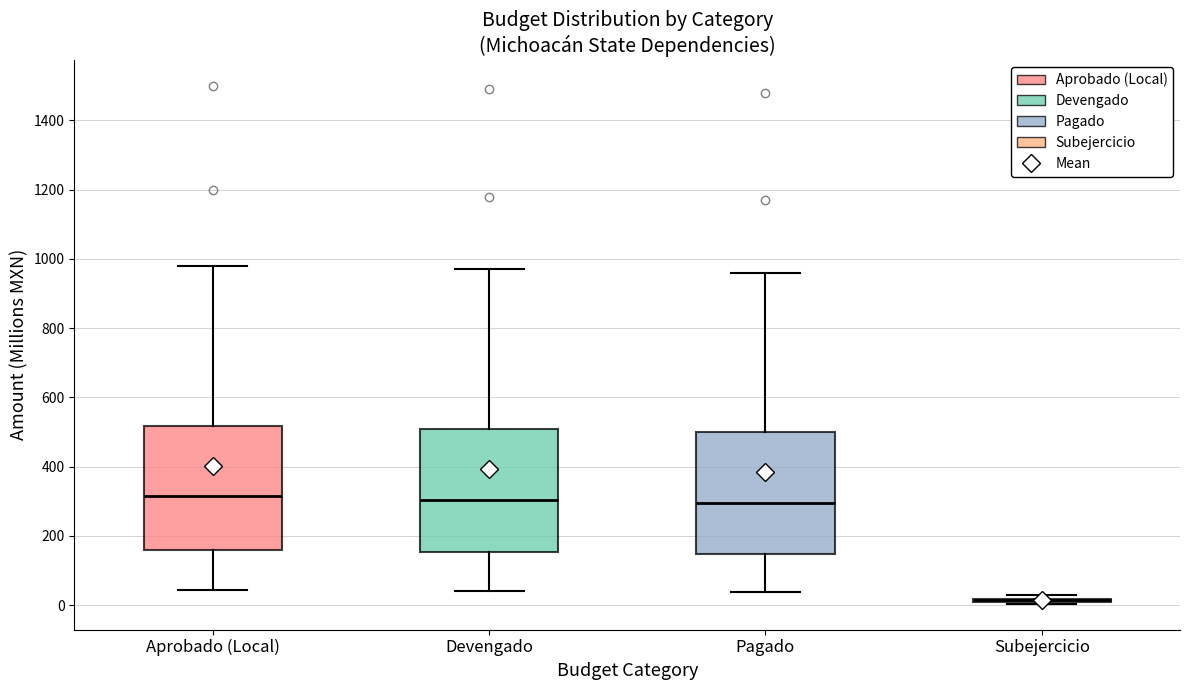

Where does the upper whisker of the box for Devengado end on the y-axis? The values are not printed on the chart, so give them approximately, as read against the axis.

980